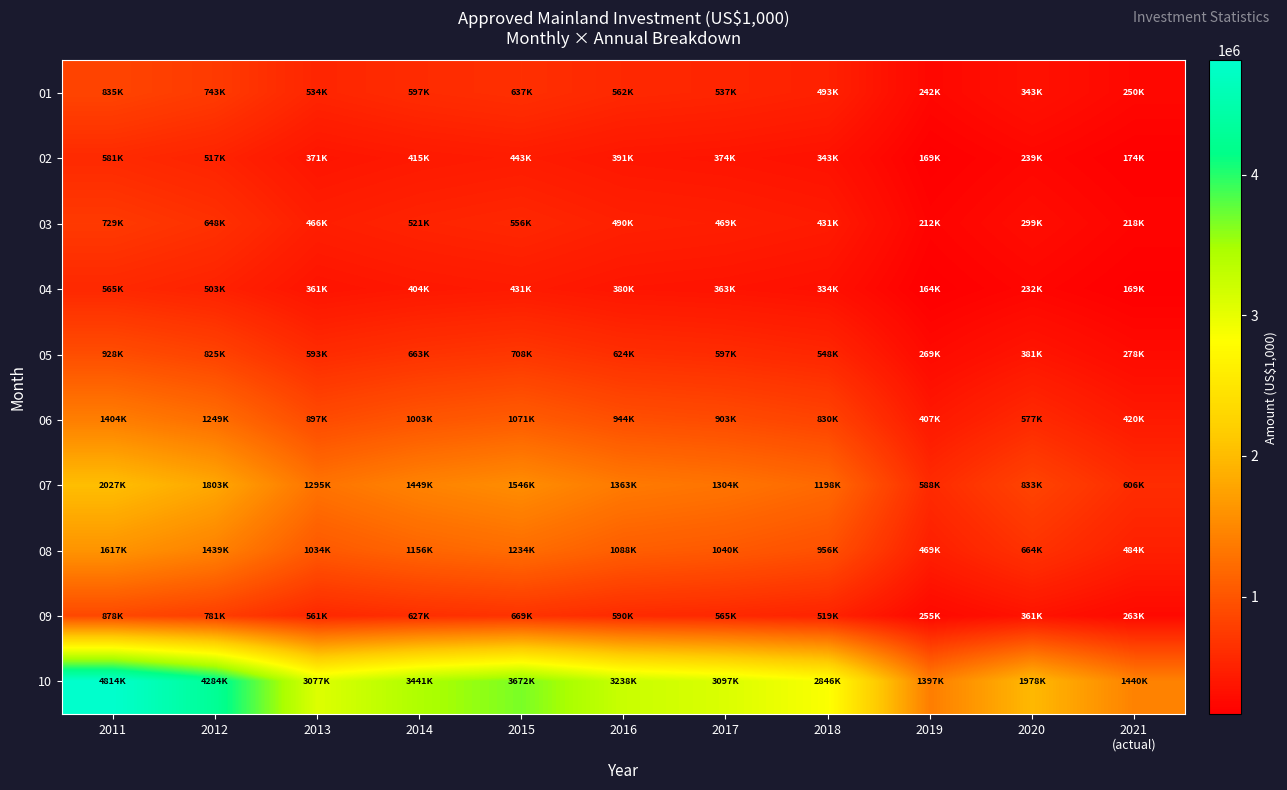

Reading right to left, list all the values displayed in this chart.

01: 2021
(actual)=249747.1	2020=342963.2	2019=242312.5	2018=493424.9	2017=537039.8	2016=561535.9	2015=636716.4	2014=596714.1	2013=533627.2	2012=742778.3	2011=834785.9
02: 2021
(actual)=173814.2	2020=238689.1	2019=168640.1	2018=343404.5	2017=373758.8	2016=390807.1	2015=443129.8	2014=415289.8	2013=371383.7	2012=516944.8	2011=580978.5
03: 2021
(actual)=218022.4	2020=299397.5	2019=211532.2	2018=430746.4	2017=468821.0	2016=490205.4	2015=555835.9	2014=520915.1	2013=465841.9	2012=648425.1	2011=728745.2
04: 2021
(actual)=169038.1	2020=232130.3	2019=164006.1	2018=333968.3	2017=363488.5	2016=380068.3	2015=430953.3	2014=403878.3	2013=361178.7	2012=502740.0	2011=565014.1
05: 2021
(actual)=277556.5	2020=381152.3	2019=269294.1	2018=548367.9	2017=596839.3	2016=624063.0	2015=707614.9	2014=663158.4	2013=593046.7	2012=825486.9	2011=927739.5
06: 2021
(actual)=419920.9	2020=576653.2	2019=407420.6	2018=829637.1	2017=902970.5	2016=944157.8	2015=1070565.2	2014=1003306.1	2013=897232.6	2012=1248896.2	2011=1403596.2
07: 2021
(actual)=606300.3	2020=832597.1	2019=588251.8	2018=1197866.5	2017=1303748.5	2016=1363216.5	2015=1545729.1	2014=1448617.4	2013=1295463.8	2012=1803211.1	2011=2026573.9
08: 2021
(actual)=483851.4	2020=664445.1	2019=469447.9	2018=955944.4	2017=1040442.3	2016=1087900.2	2015=1233552.3	2014=1156053.4	2013=1033830.9	2012=1439033.1	2011=1617285.3
09: 2021
(actual)=262591.1	2020=360601.2	2019=254774.3	2018=518800.9	2017=564658.8	2016=590414.7	2015=669461.6	2014=627402.1	2013=561070.7	2012=780978.1	2011=877717.4
10: 2021
(actual)=1440284.9	2020=1977860.1	2019=1397410.2	2018=2845568.7	2017=3097094.6	2016=3238362.7	2015=3671926.9	2014=3441235.0	2013=3077414.1	2012=4283583.5	2011=4814188.5